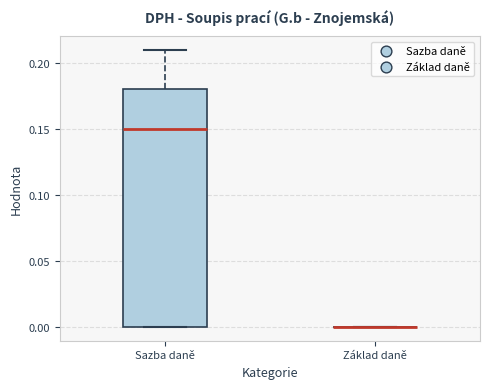

Comparing the boxes themselves (not the whiskers), which one is the tallest?

Sazba daně